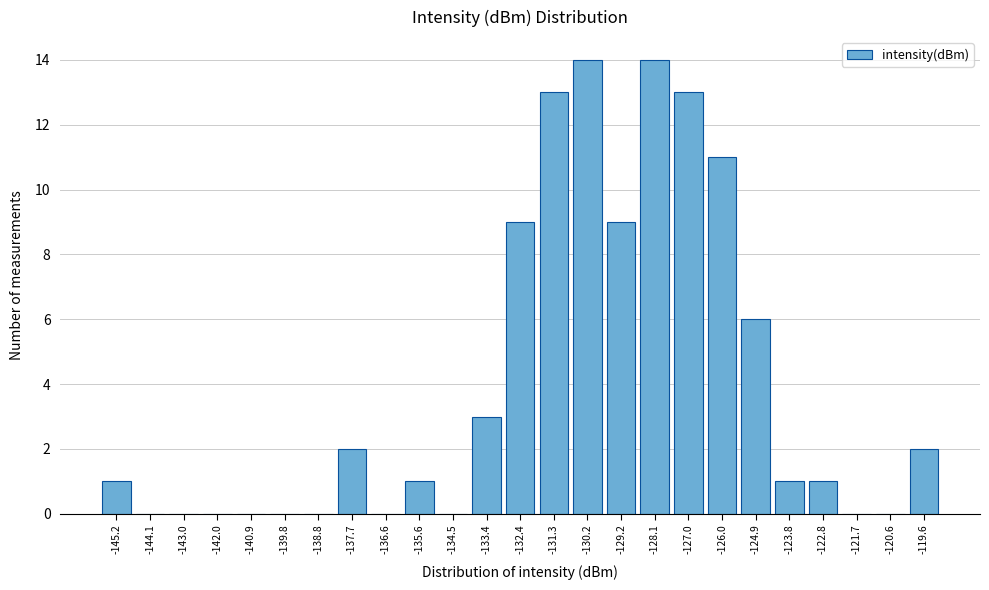

Reading right to left, transcribe all the data shown in this chart.

-119.6=2	-120.6=0	-121.7=0	-122.8=1	-123.8=1	-124.9=6	-126.0=11	-127.0=13	-128.1=14	-129.2=9	-130.2=14	-131.3=13	-132.4=9	-133.4=3	-134.5=0	-135.6=1	-136.6=0	-137.7=2	-138.8=0	-139.8=0	-140.9=0	-142.0=0	-143.0=0	-144.1=0	-145.2=1